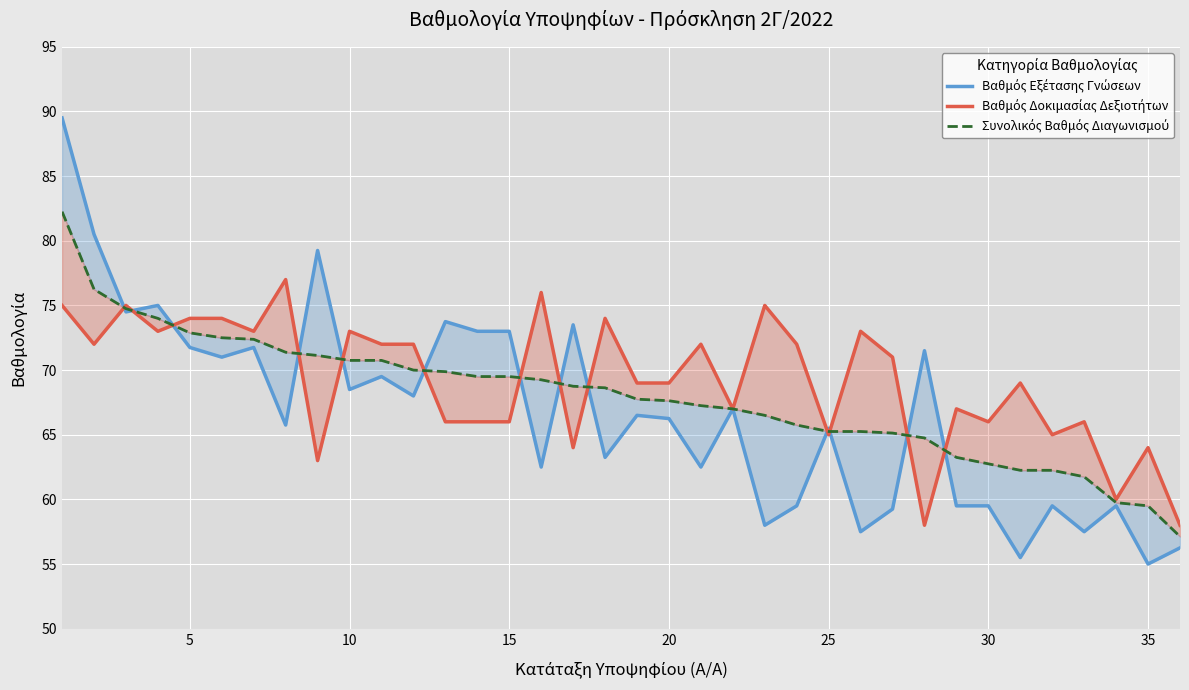

Count the number of data series in this chart.

3